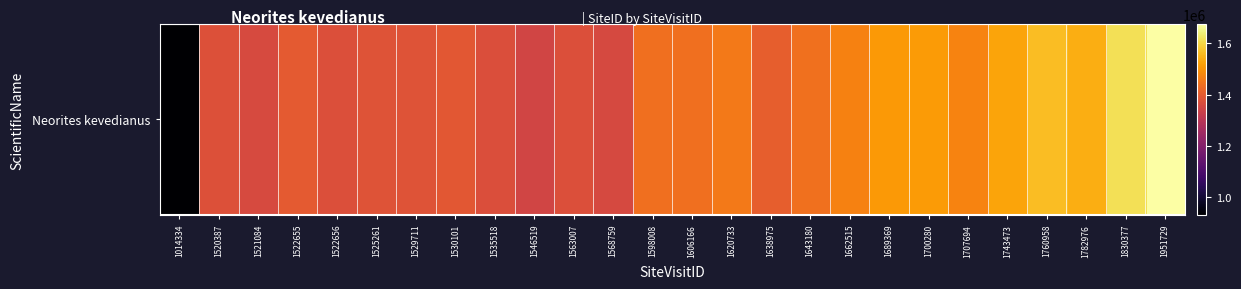

What is the difference between the values at 1606166 and 1782976?

99454